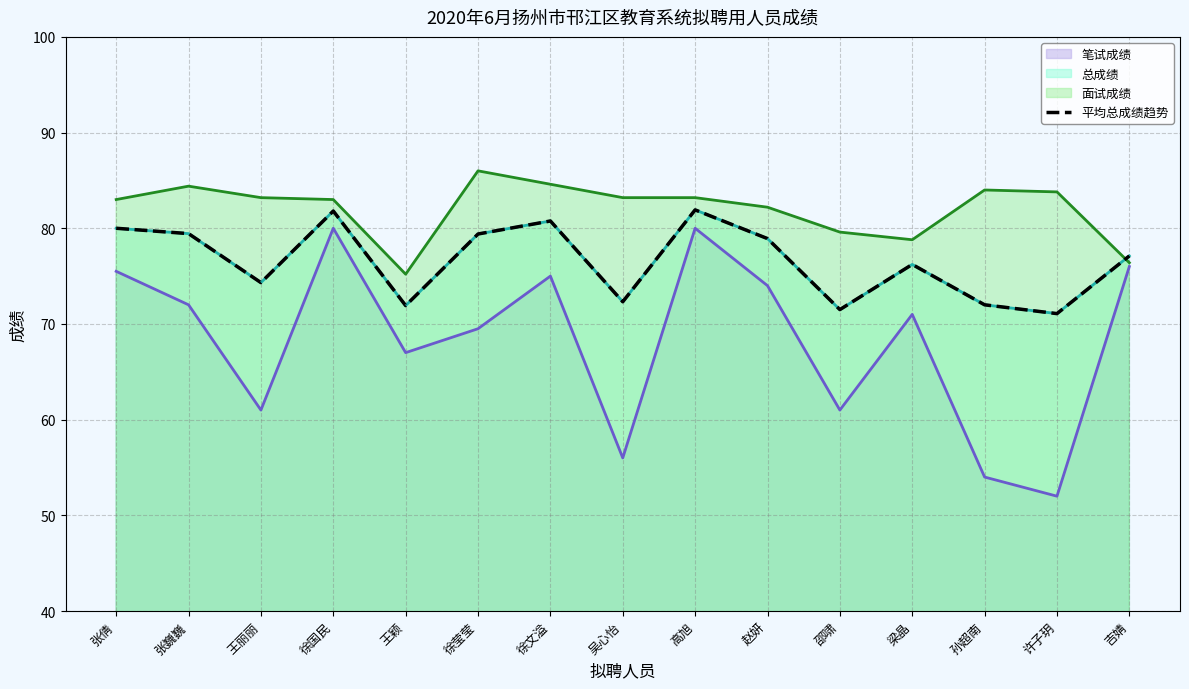

Where does the data first go above 77?

张倩